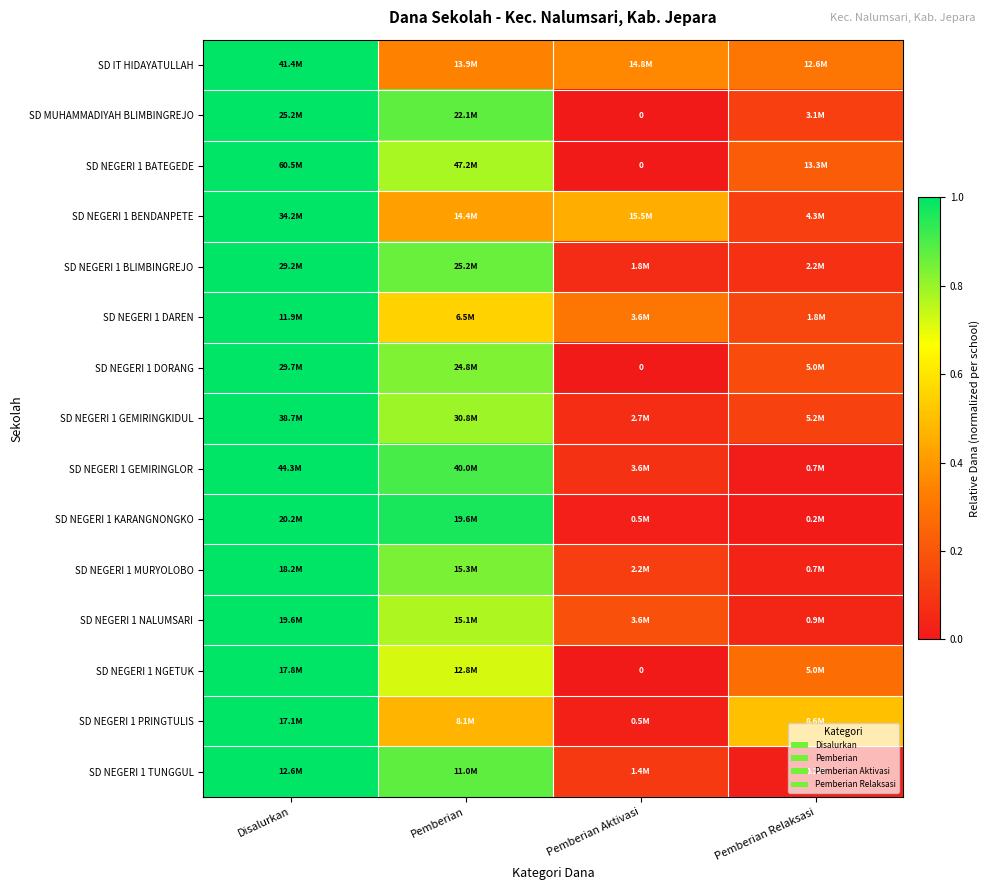

What is the difference between the maximum and second lowest values in the SD NEGERI 1 GEMIRINGKIDUL series?

0.9